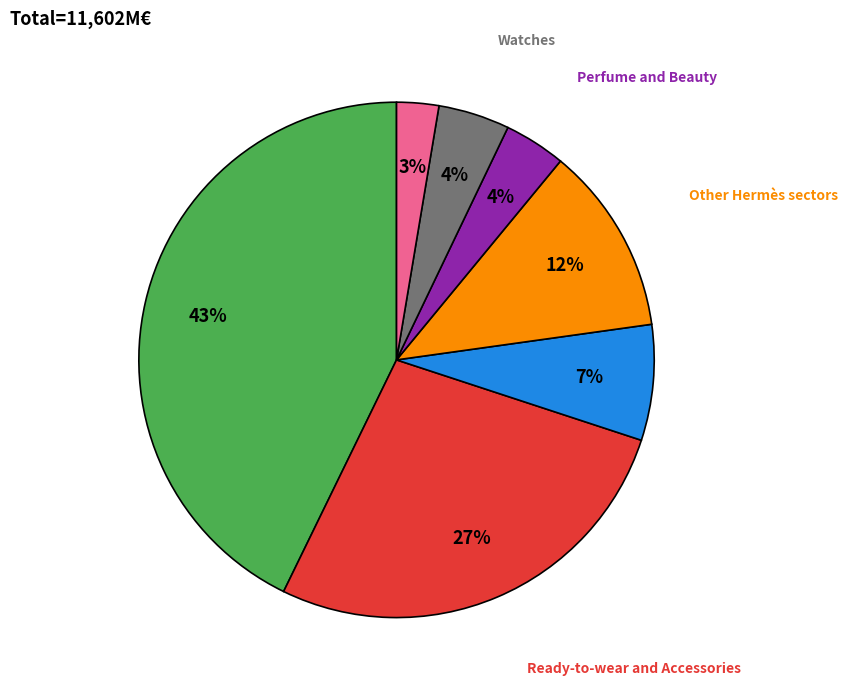

To the nearest percent, what is the average slice percentage?

14%